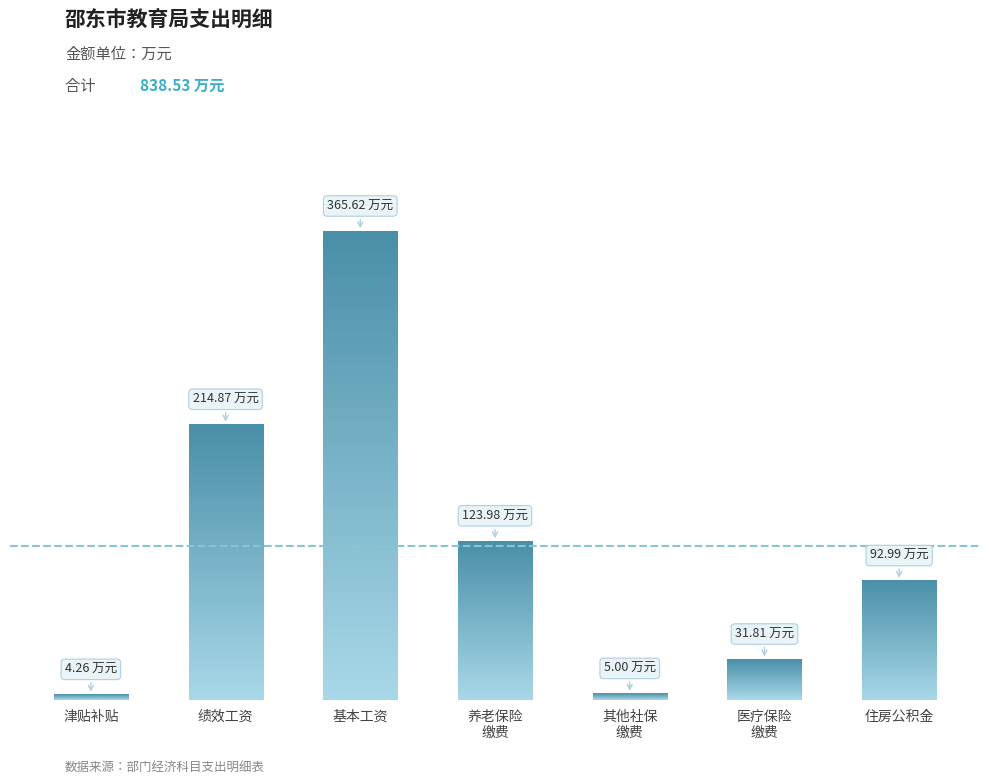

What is the smallest value displayed?

4.3